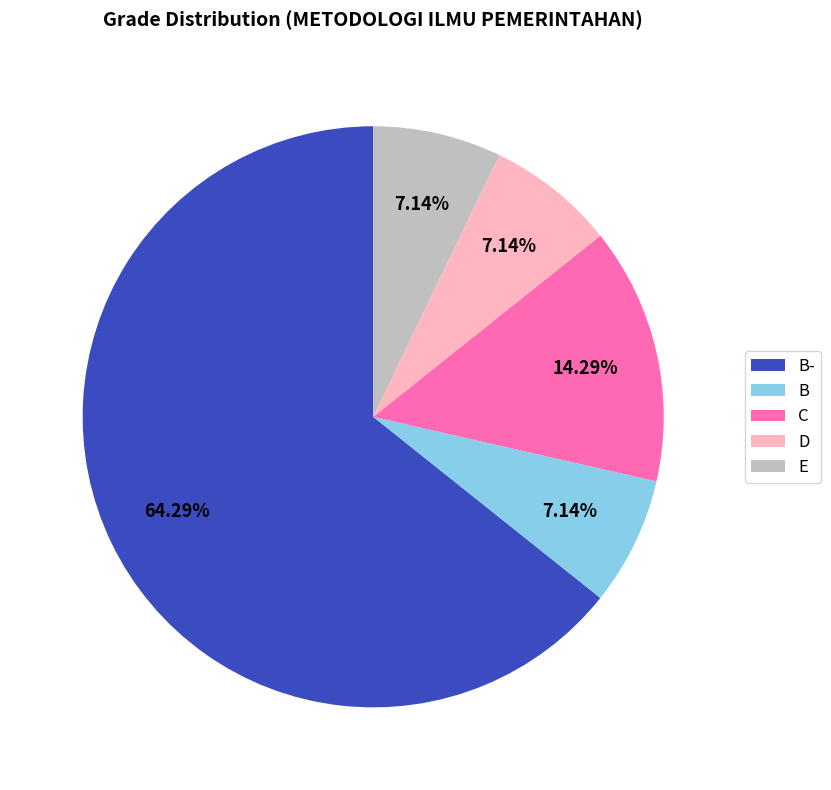

How many slices are in this pie chart?

5